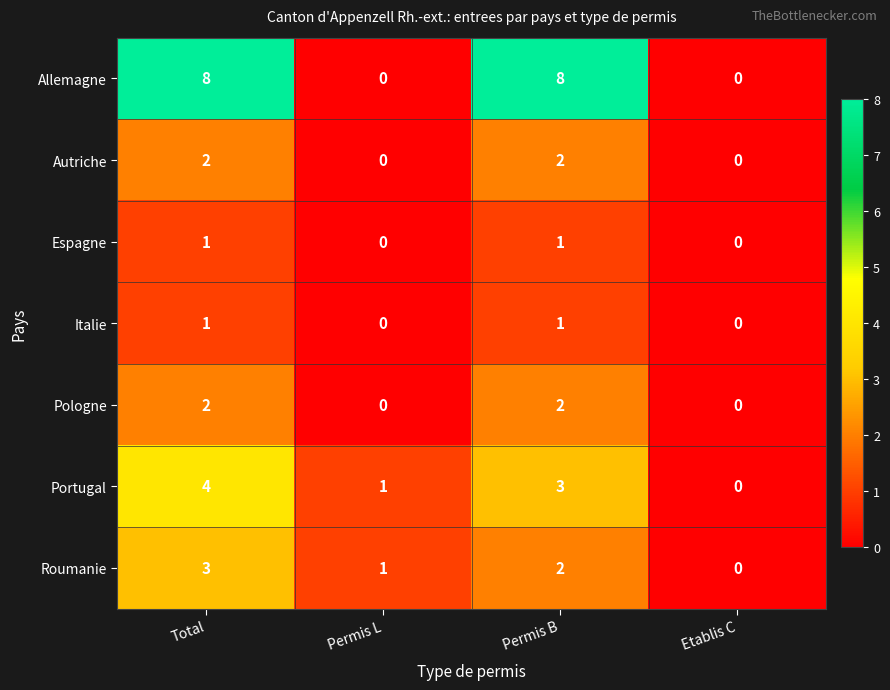

True or false: Autriche has a value of 3 at Permis B.

False